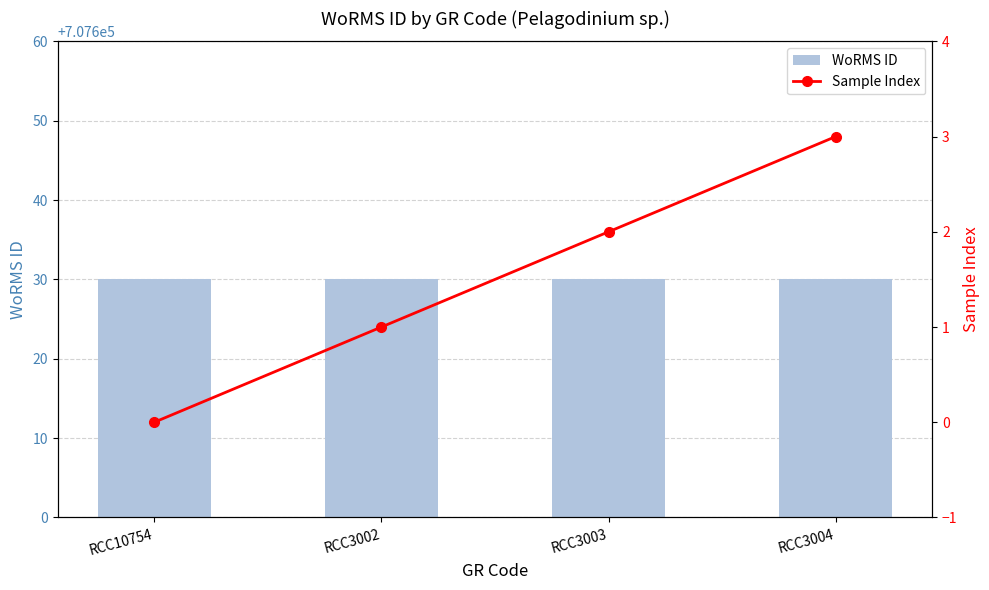

What is the spread (max minus min) of values at RCC3004?

707627